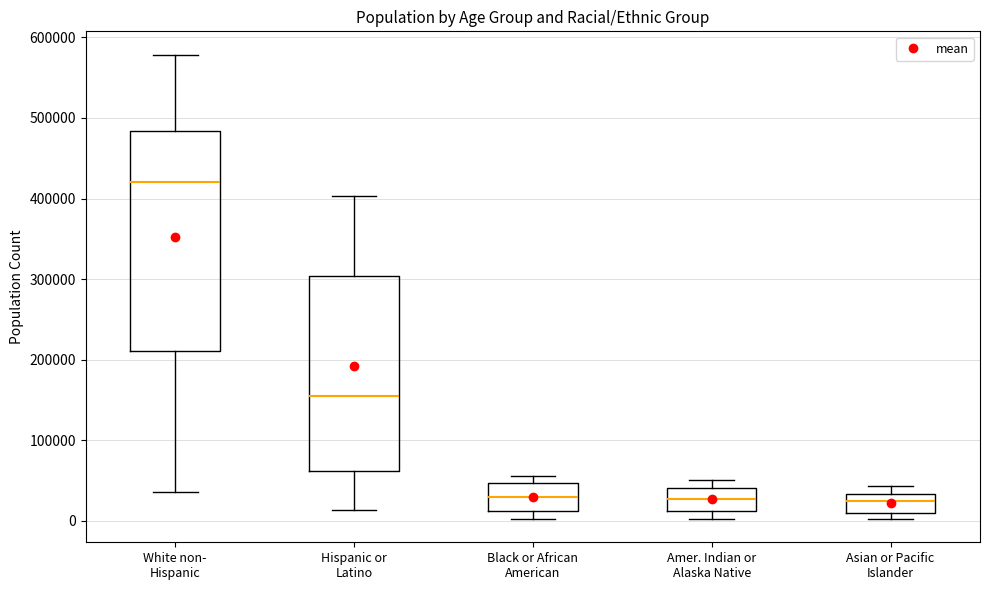

Reading left to right, transcribe this box plot: for each box, give where its median line is, the range the box spans, and where its two whiskers end, as read against the y-axis. The values are not printed on the chart, so give them approximately, as read against the axis.

White non- Hispanic: median 420000, box 210000 to 480000, whiskers 40000 to 580000
Hispanic or Latino: median 150000, box 60000 to 300000, whiskers 10000 to 400000
Black or African American: median 30000, box 10000 to 50000, whiskers 0 to 60000
Amer. Indian or Alaska Native: median 30000, box 10000 to 40000, whiskers 0 to 50000
Asian or Pacific Islander: median 20000, box 10000 to 30000, whiskers 0 to 40000